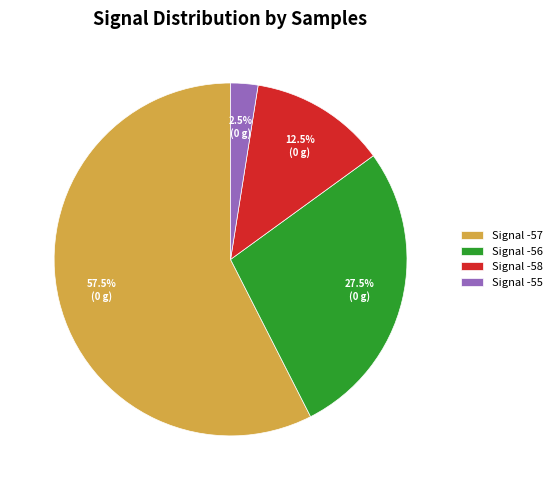

Between Signal -57 and Signal -55, which is larger?

Signal -57